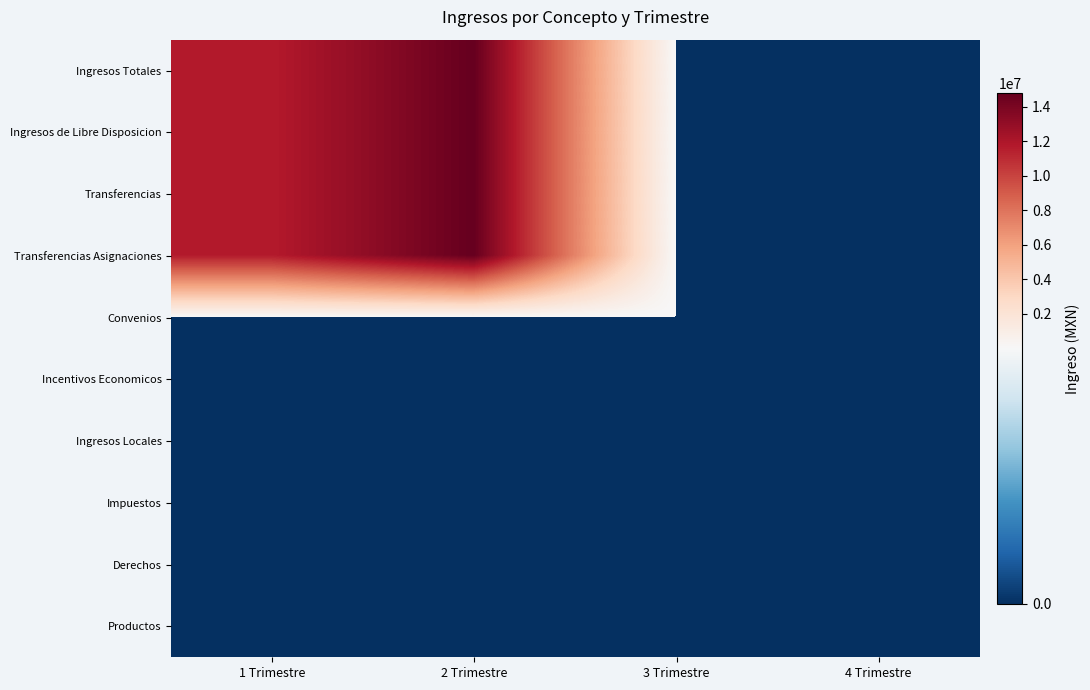

Between 1 Trimestre and 4 Trimestre, which is larger?

1 Trimestre